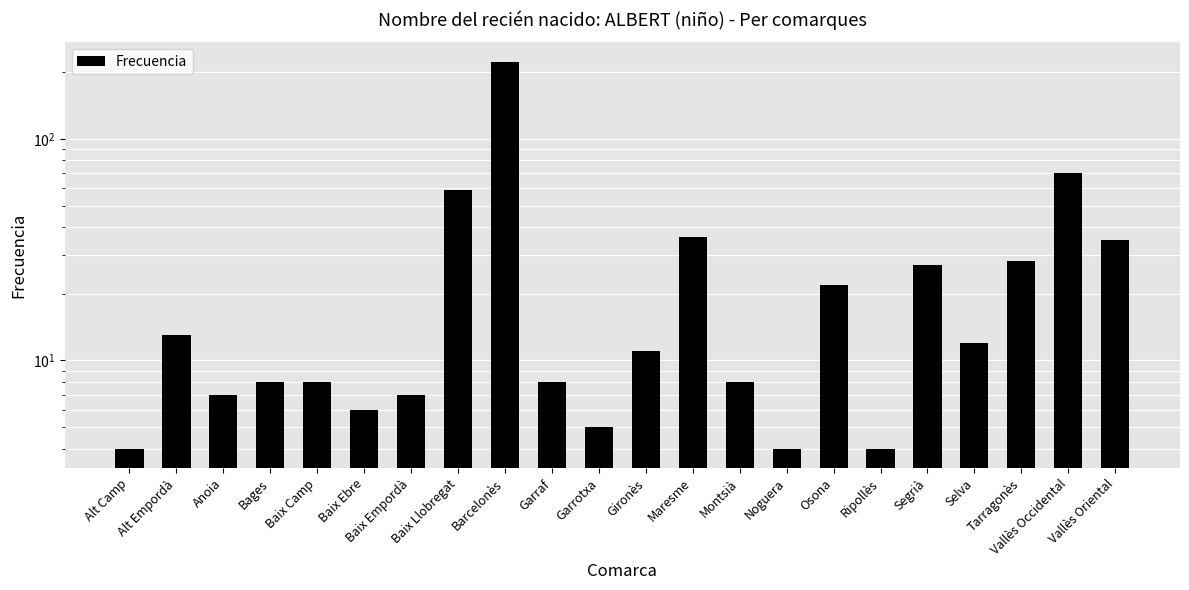

What is the value of the 1st bar from the left?

4